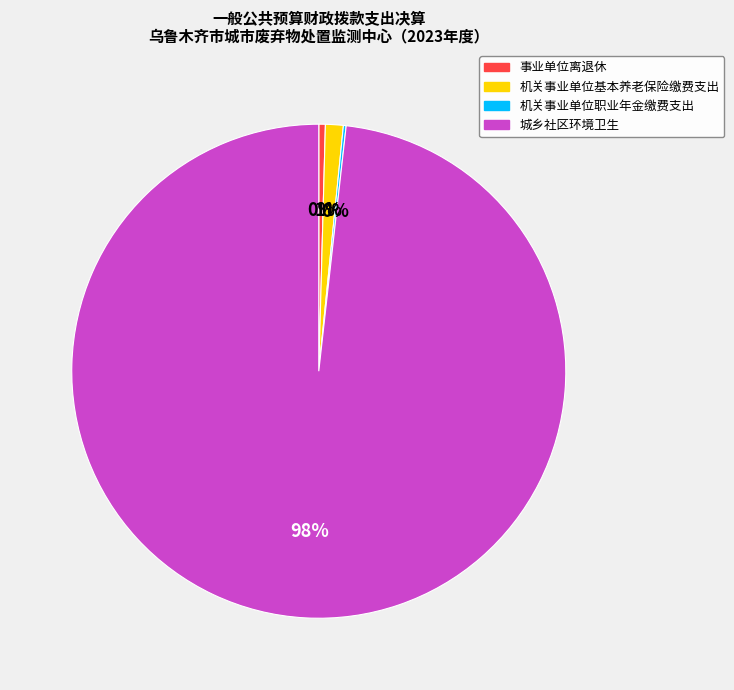

Which has a higher value, 城乡社区环境卫生 or 机关事业单位基本养老保险缴费支出?

城乡社区环境卫生